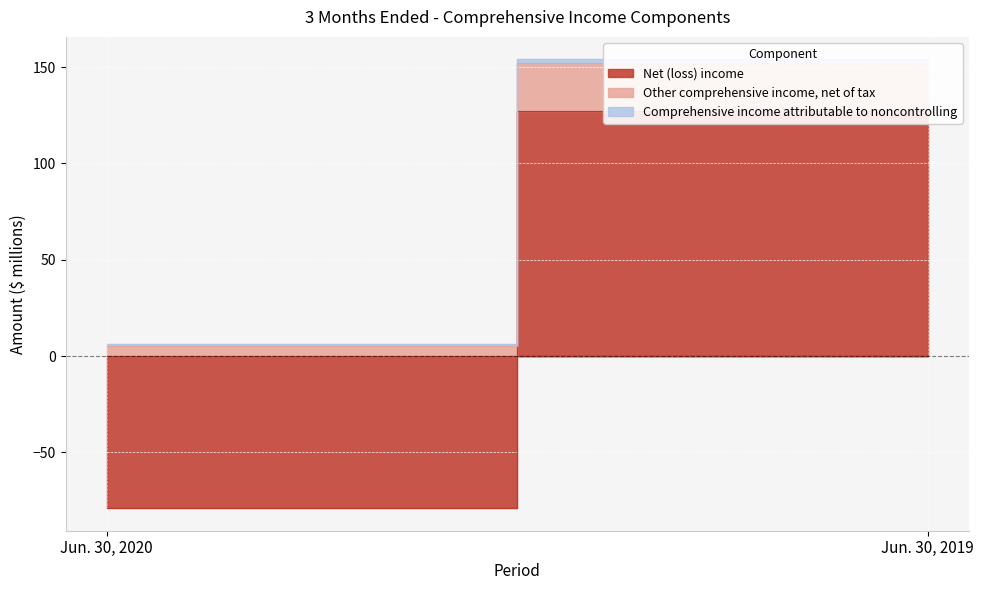

What is the value of the Comprehensive income attributable to noncontrolling point at the 1st from the left?

1